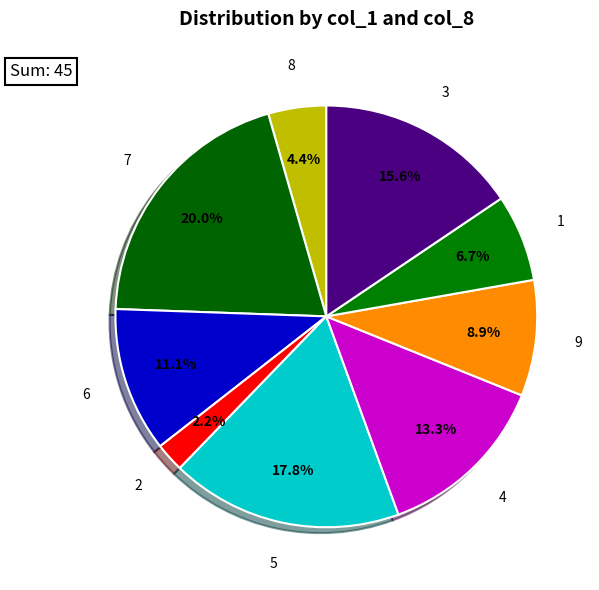

Is there any slice that represents more than half of the pie?

No